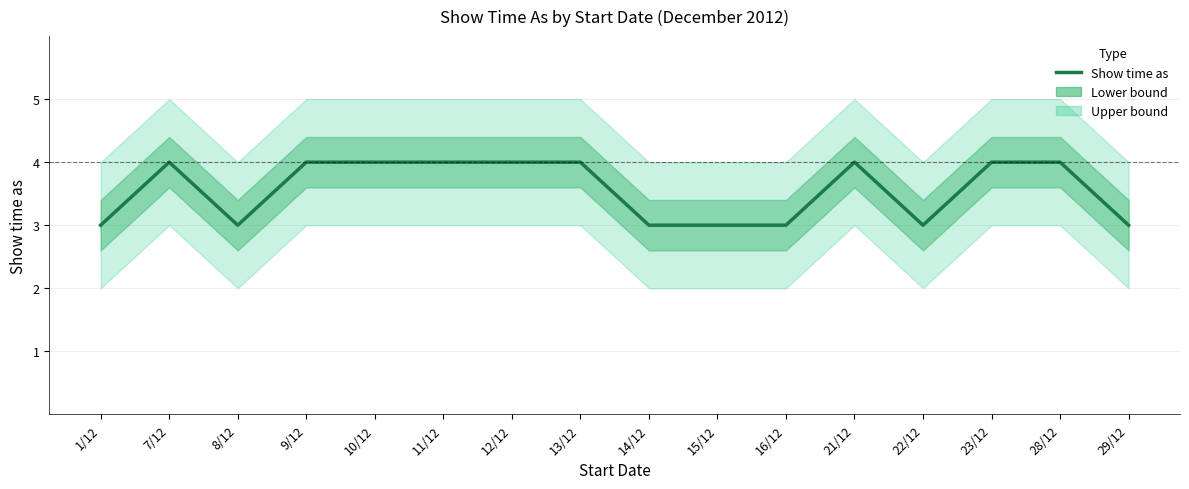

True or false: the data shows 2 at 23/12.

False